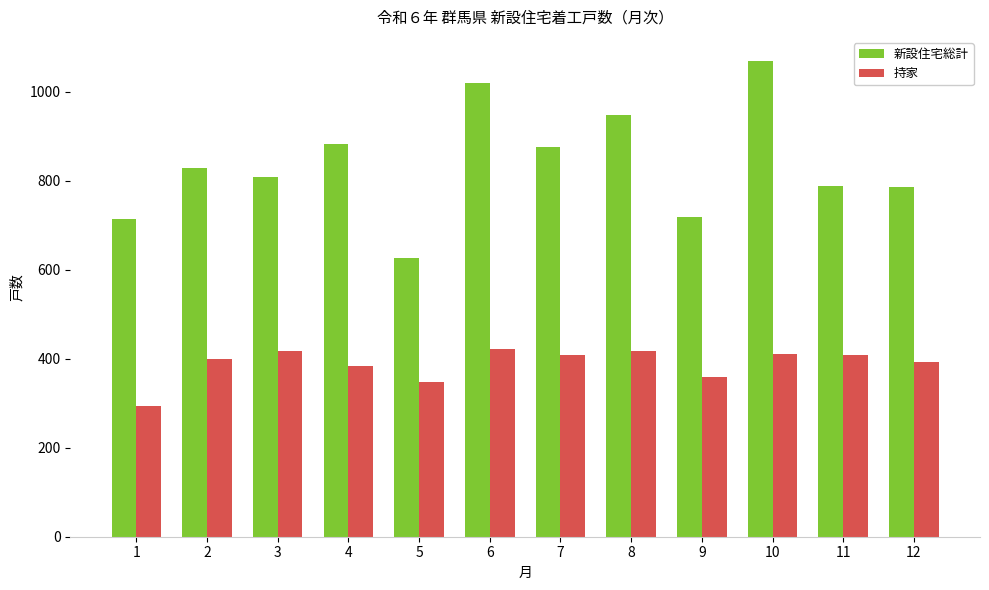

At which label does 持家 first exceed 408?

3